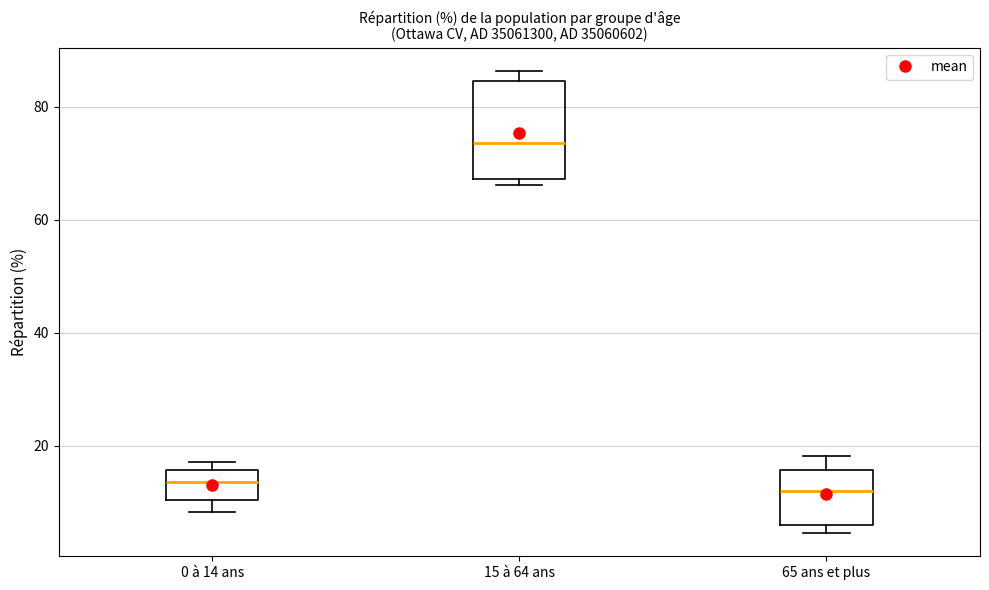

Reading left to right, read every box against the y-axis: the position of its median line, the range the box covers, and the ends of its whiskers. The values are not printed on the chart, so give them approximately, as read against the axis.

0 à 14 ans: median 14, box 10 to 16, whiskers 8 to 18
15 à 64 ans: median 74, box 68 to 84, whiskers 66 to 86
65 ans et plus: median 12, box 6 to 16, whiskers 4 to 18